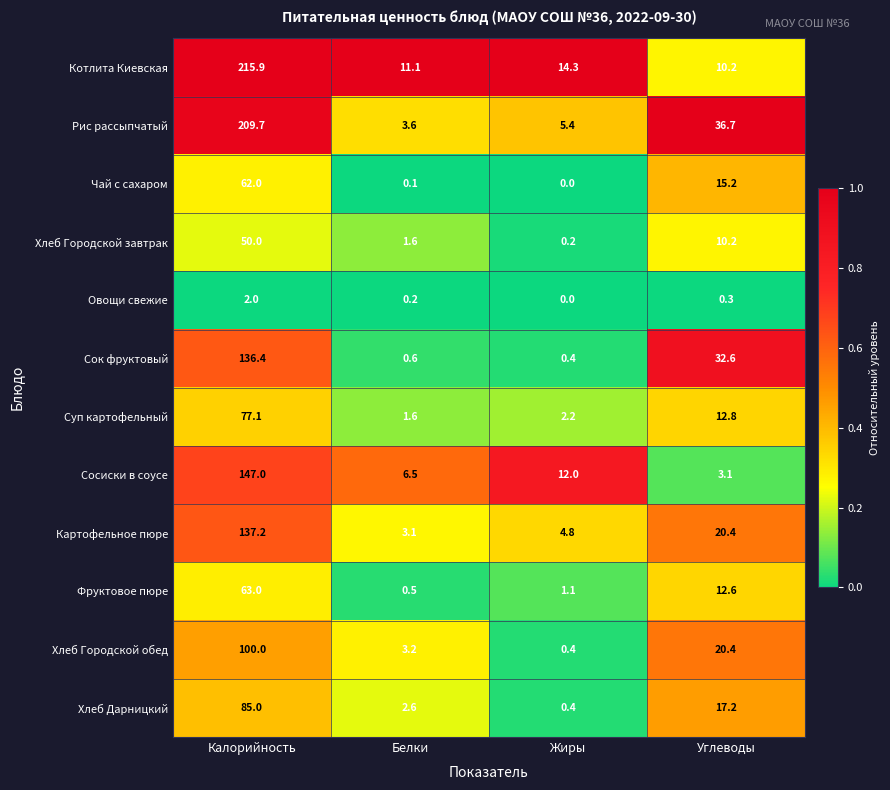

The Котлита Киевская series shows 23.2 at Жиры. True or false?

False